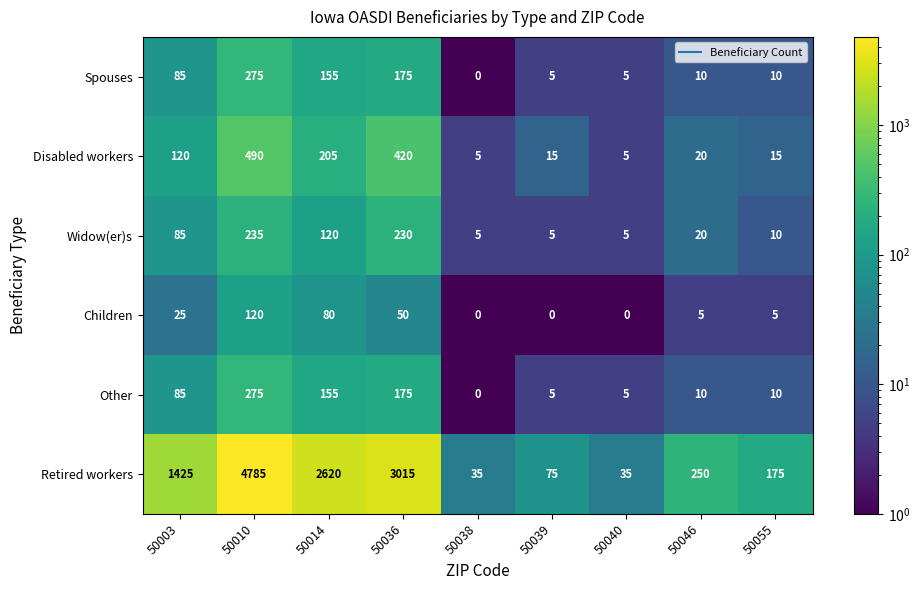

What is the difference between the second highest and minimum values in the Other series?

175